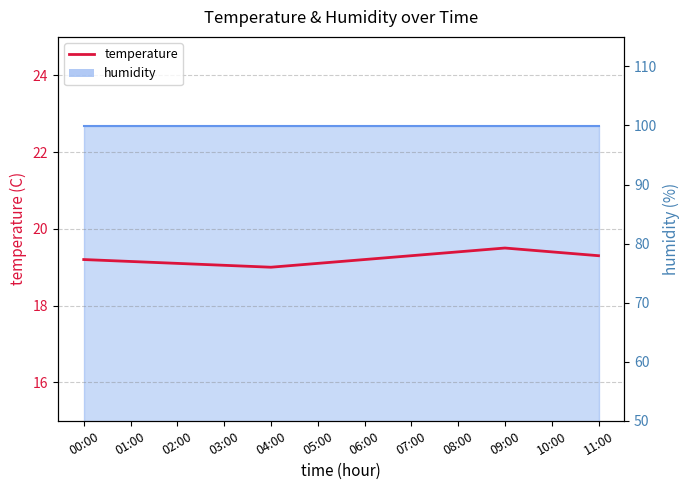

How many points are lower than both their immediate neighbors (excluding endpoints)?

1